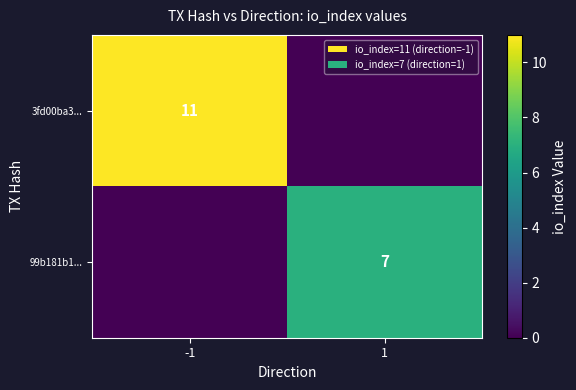

Is the value of 3fd00ba3... at -1 greater than the value of 99b181b1... at 1?

Yes